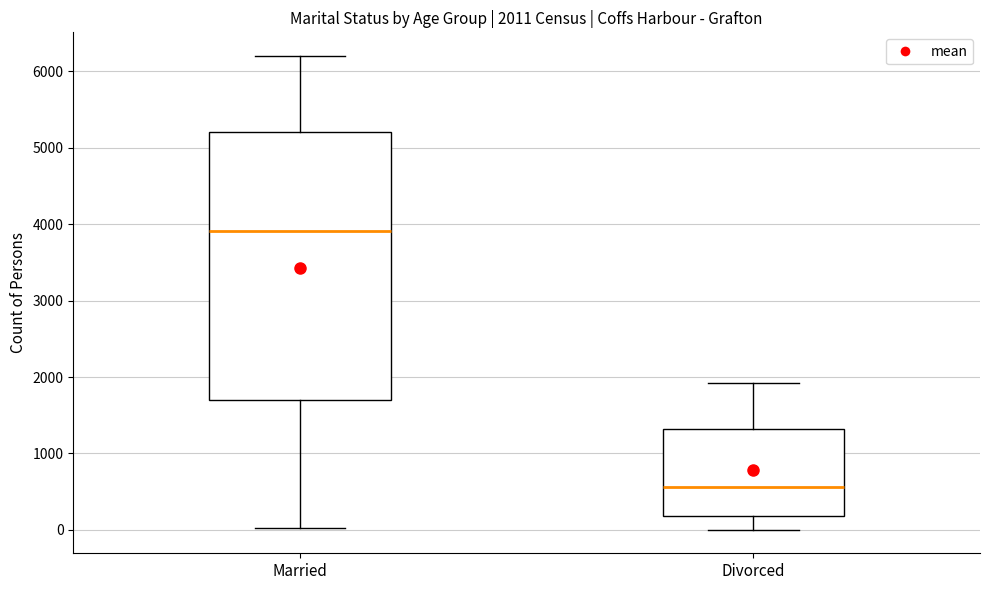

Which box's median line is the lowest?

Divorced